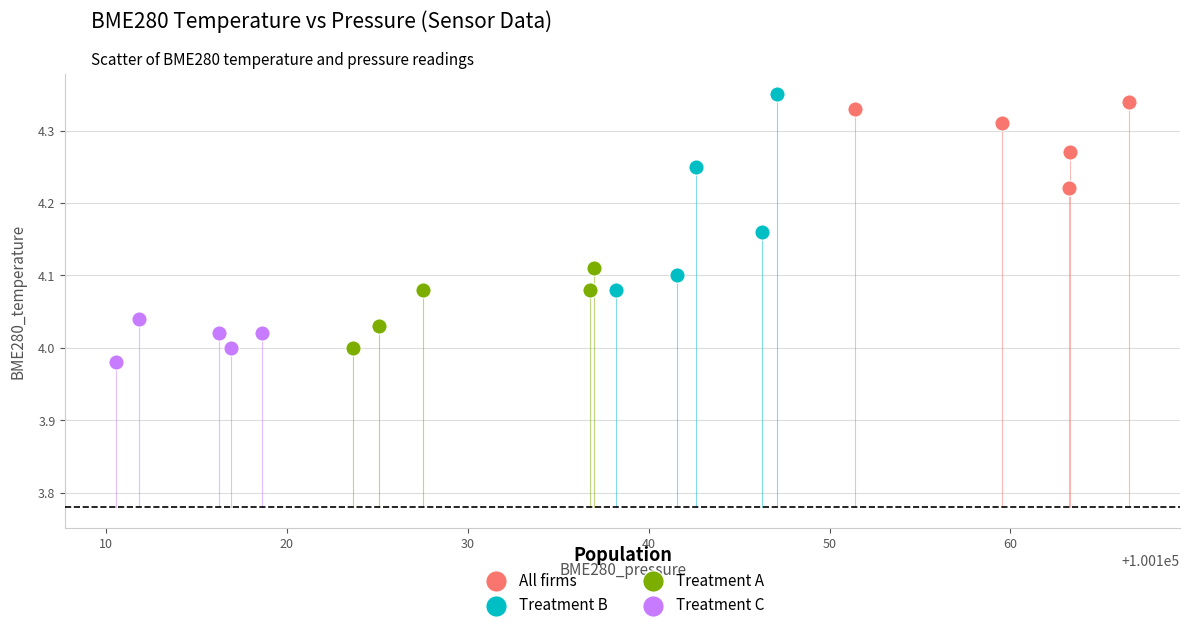

Which series has the widest spread of Y values?

Treatment B